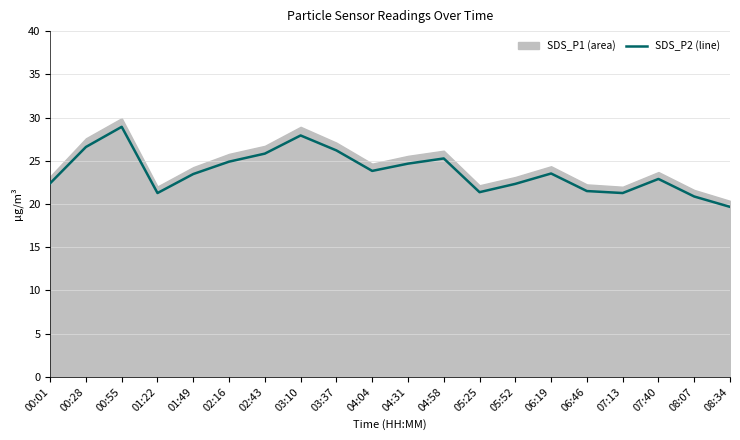

Rank the categories by value from highest to lowest.

00:55, 03:10, 00:28, 03:37, 02:43, 04:58, 02:16, 04:31, 04:04, 06:19, 01:49, 07:40, 00:01, 05:52, 06:46, 05:25, 01:22, 07:13, 08:07, 08:34